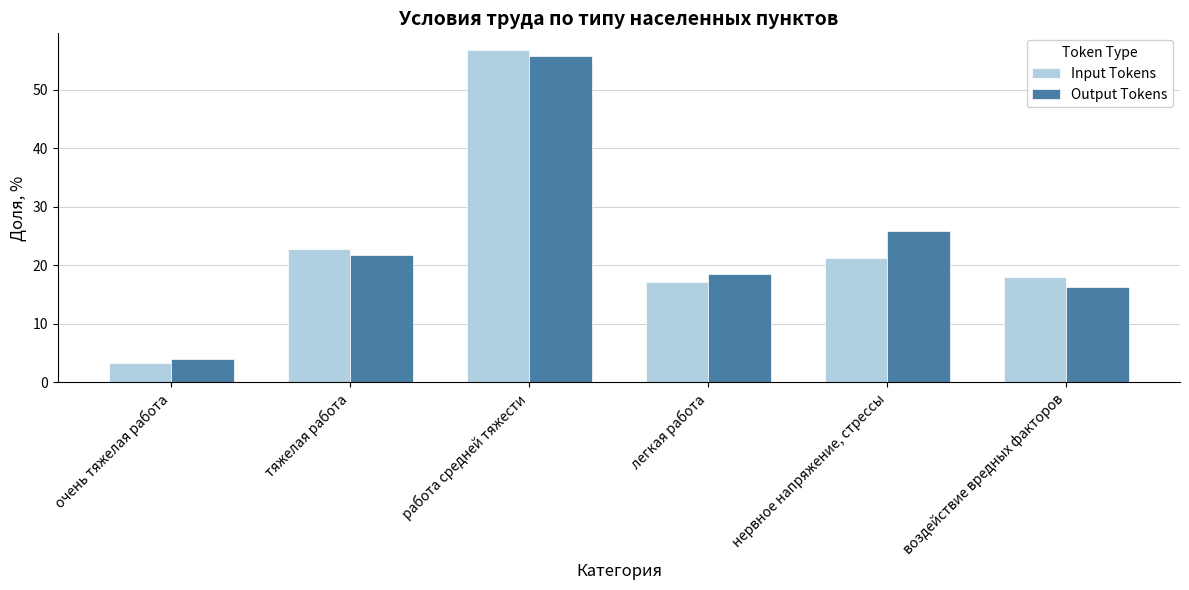

How many bars are there in total?

12